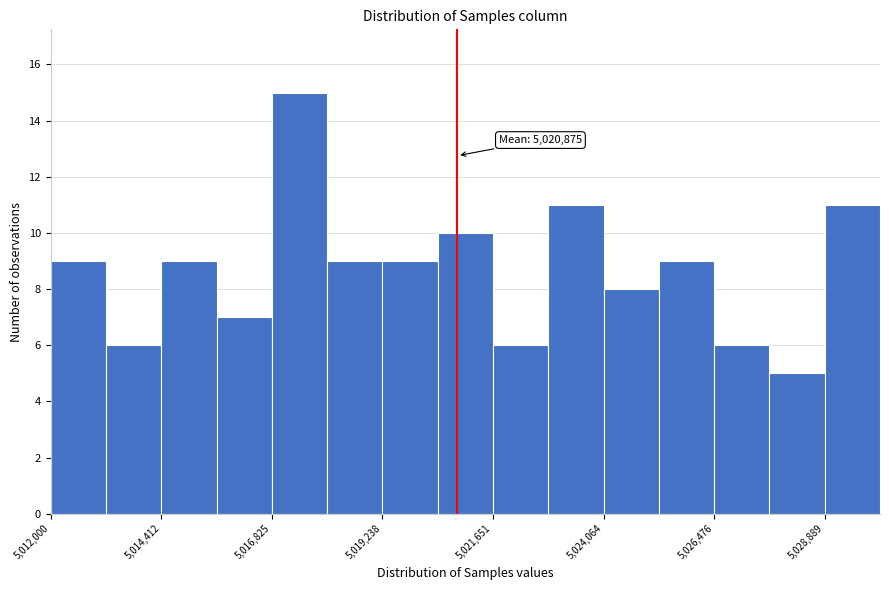

Read against the x-axis, roughly where is the centre of the tallest bar?

5017500